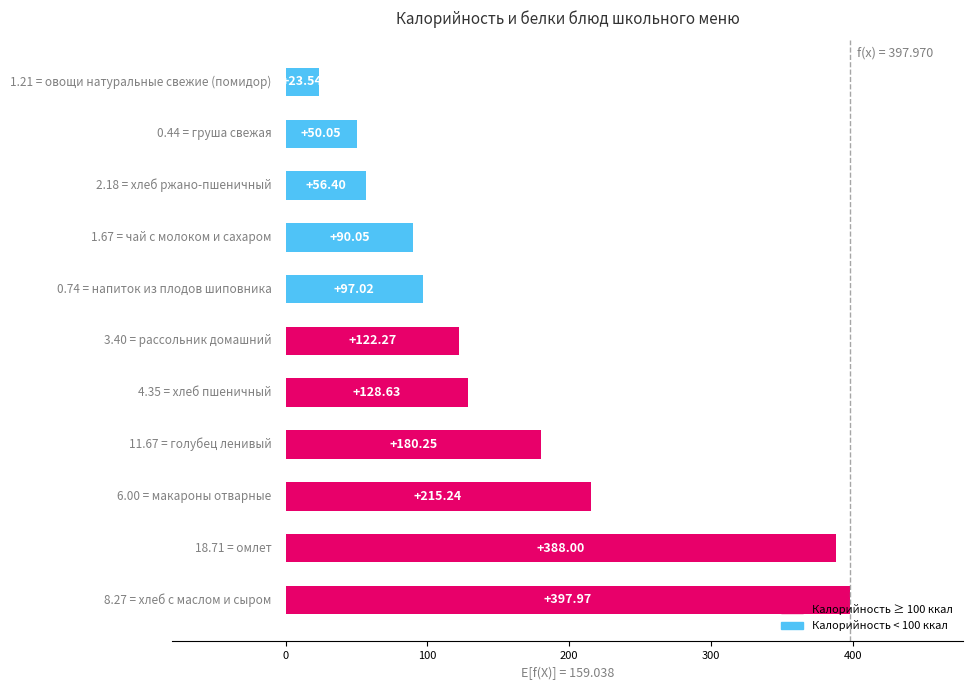

What is the average value?

159.0